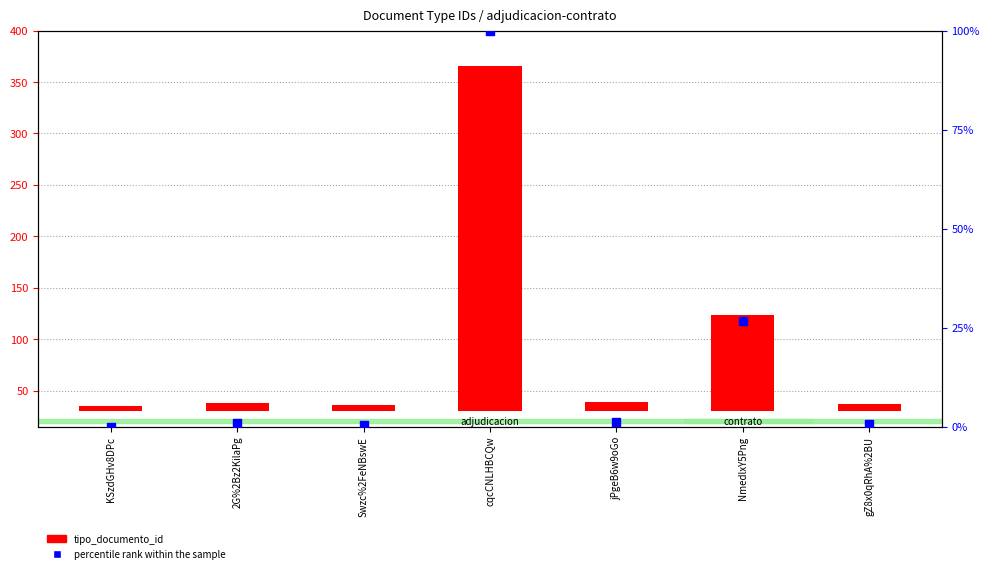

Which series contains the lowest Y value?

percentile rank within the sample